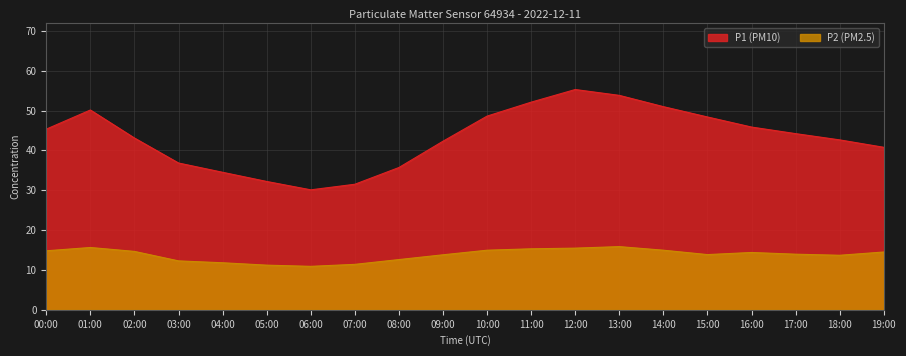

True or false: P1 and P2 intersect in this chart.

False